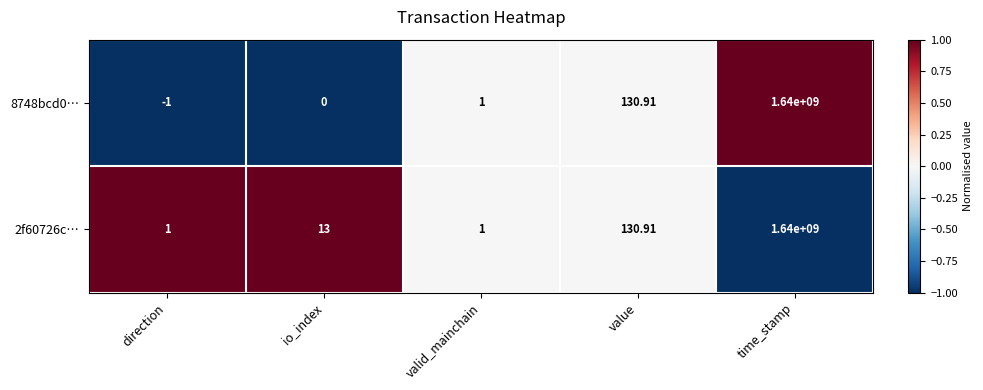

At which category is the sum across all series the highest?

time_stamp